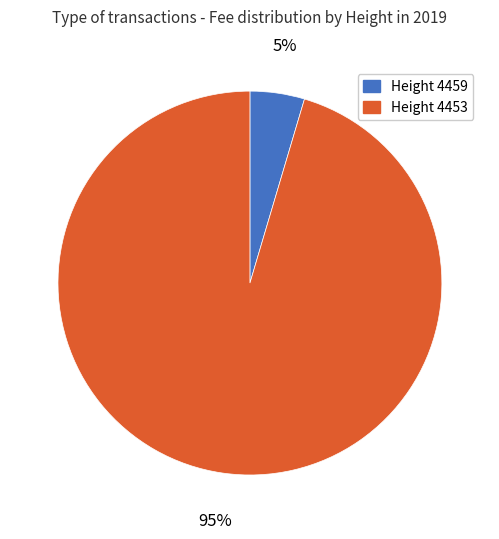

True or false: Height 4459 accounts for 5% of the total.

True